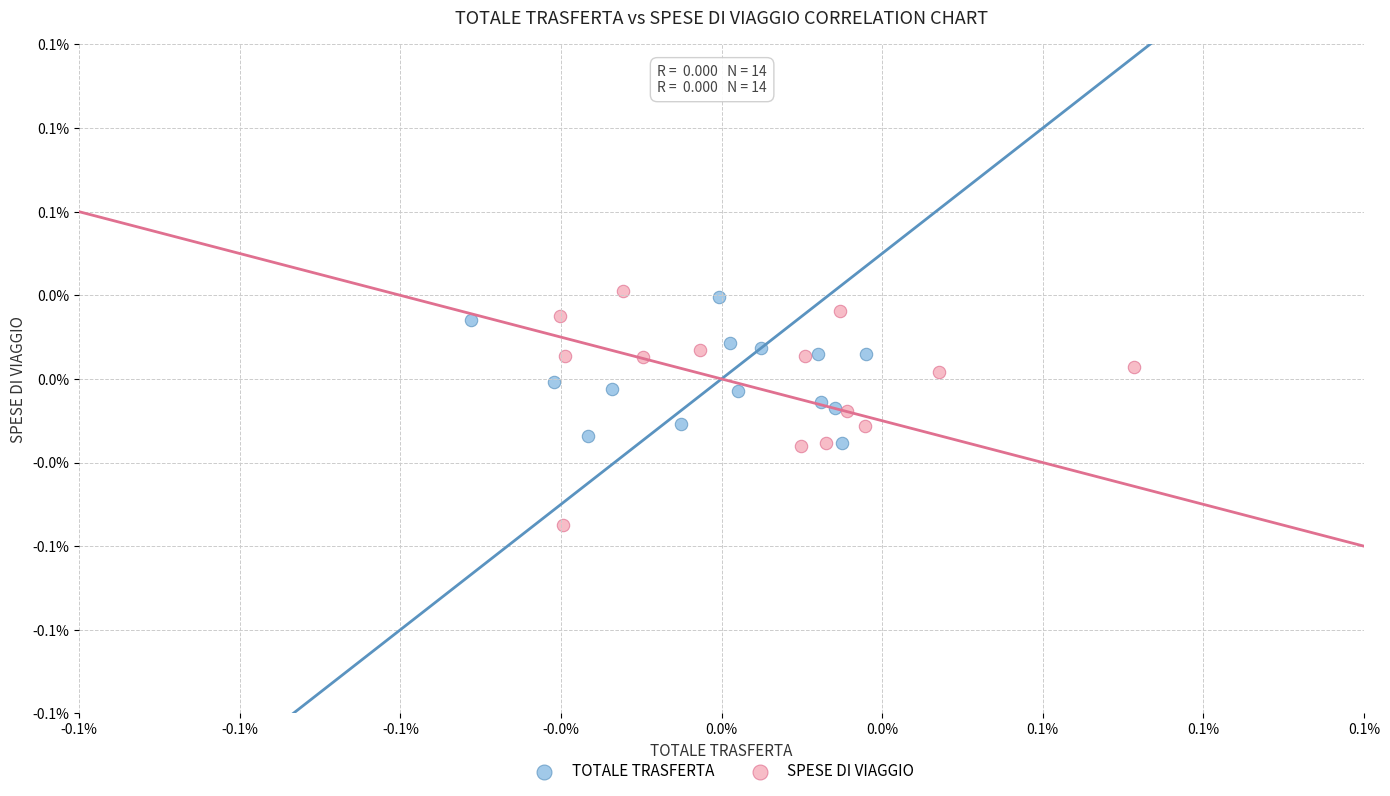

What are all the series names shown in the legend?

TOTALE TRASFERTA, SPESE DI VIAGGIO